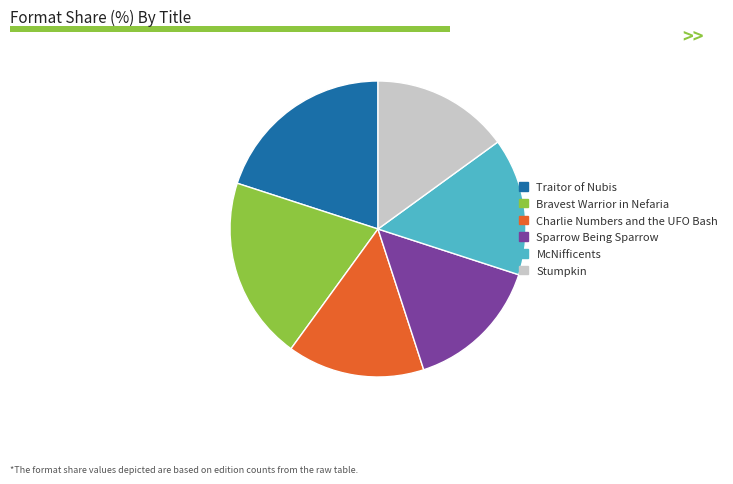

Is Stumpkin the majority of the pie?

No